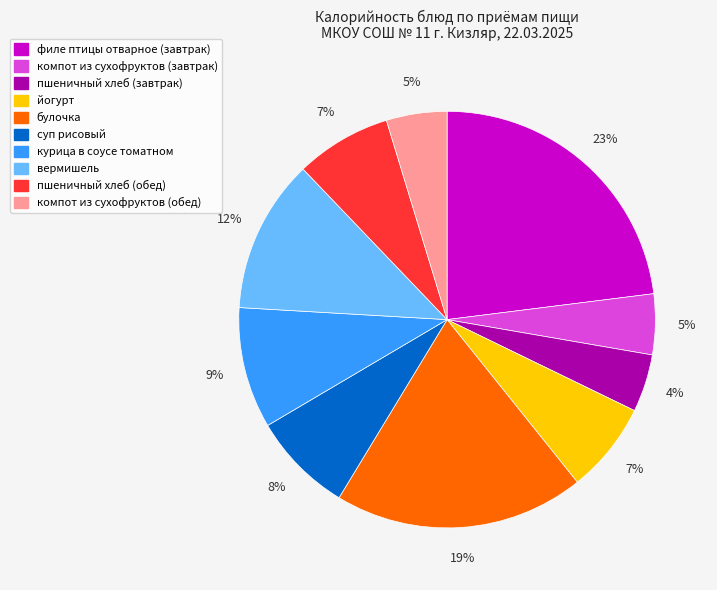

Does any single category account for the majority?

No